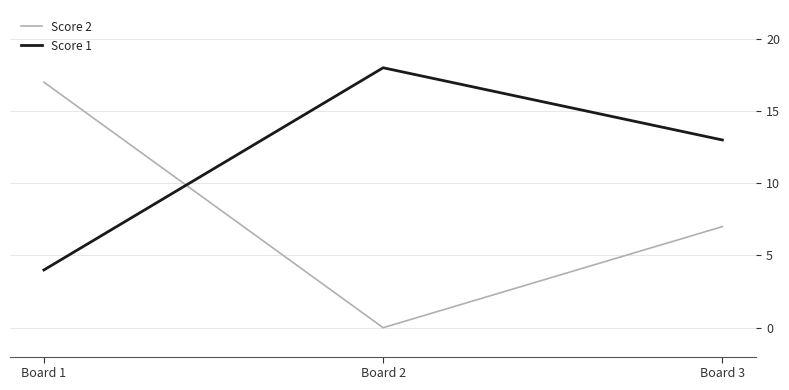

Rank the series by their maximum value, from lowest to highest.

Score 2, Score 1